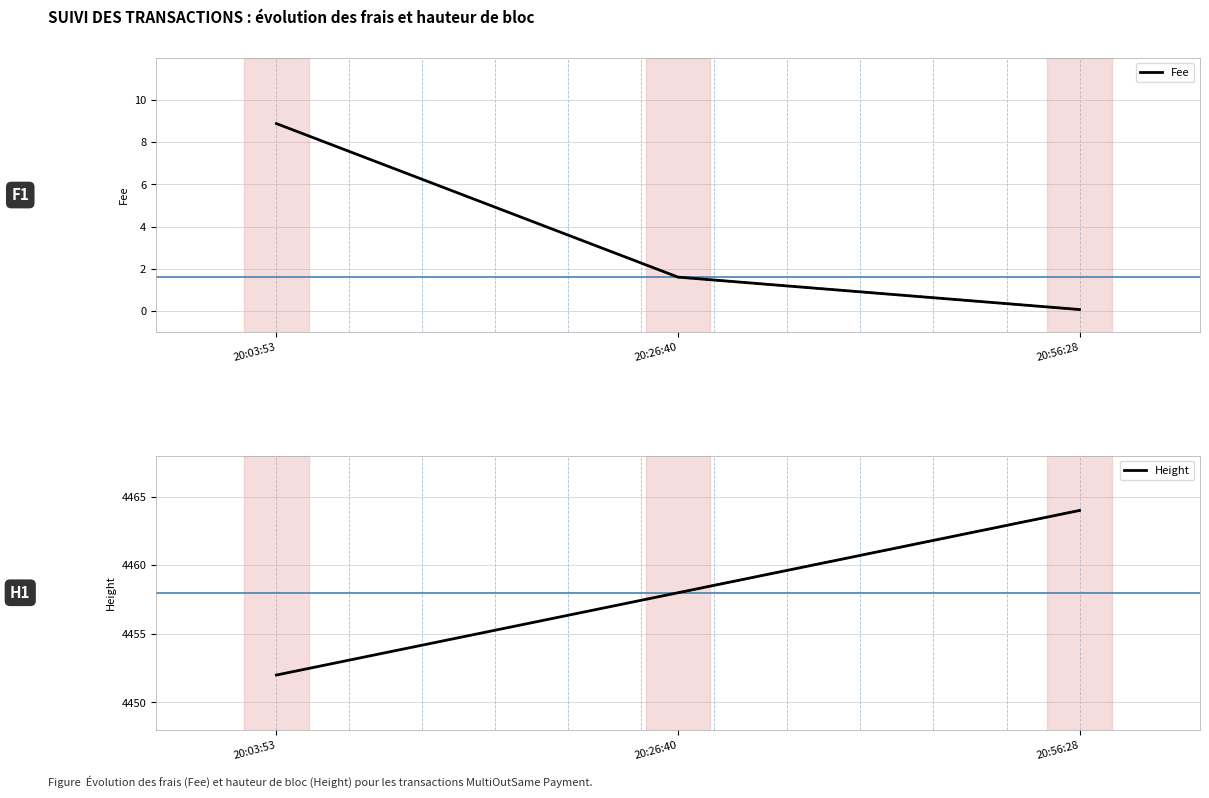

What is the greatest value displayed?

4464.0